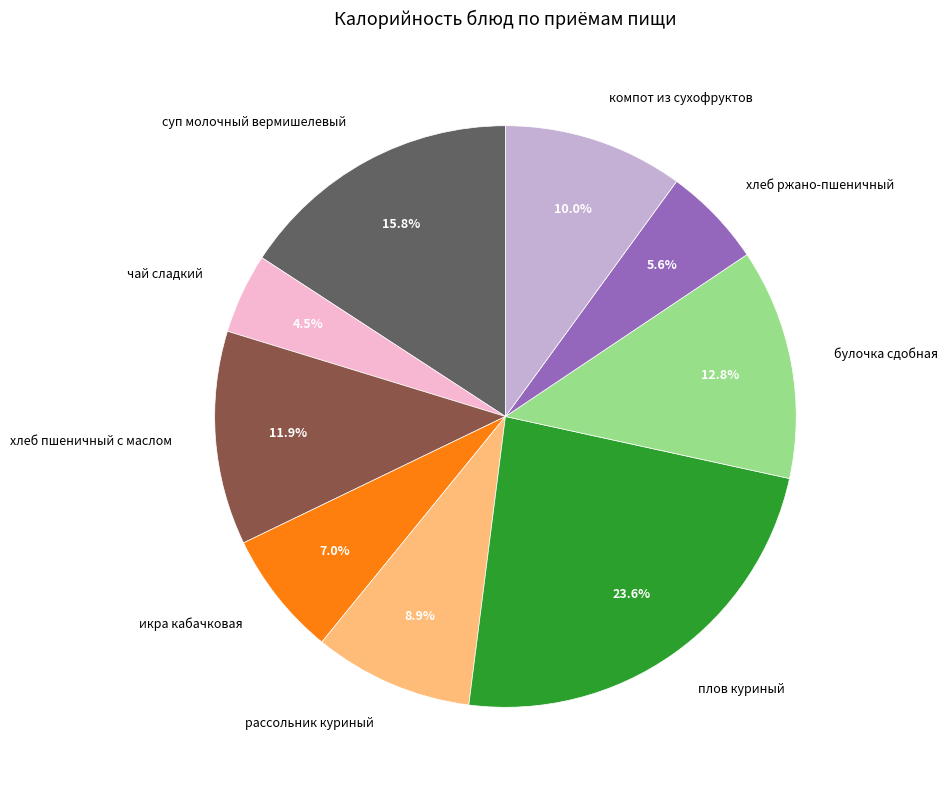

What percentage is the хлеб пшеничный с маслом slice, to the nearest percent?

12%